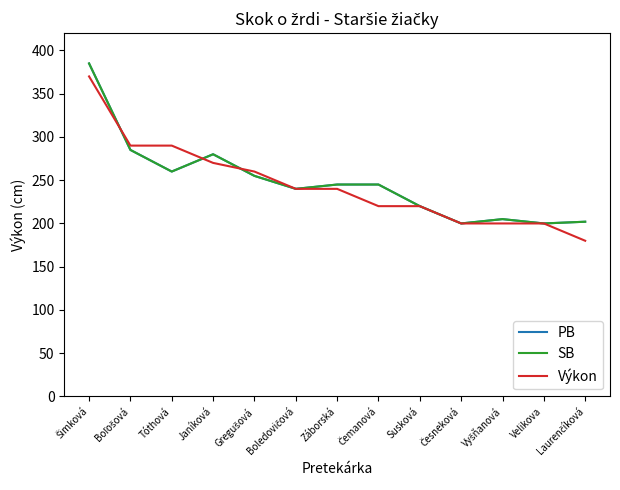

True or false: SB has a value of 240 at Boledovičová.

True